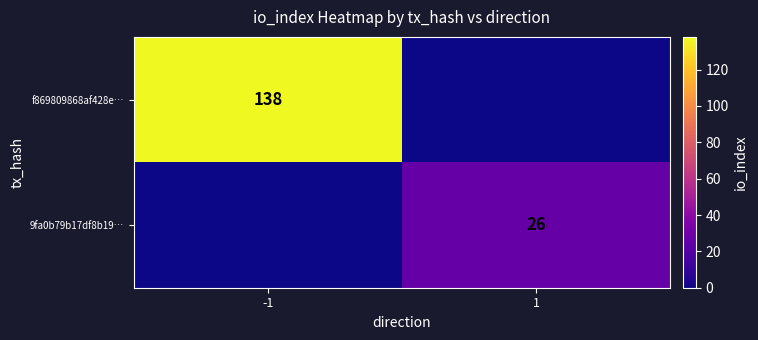

What is the spread (max minus min) of values at -1?

138